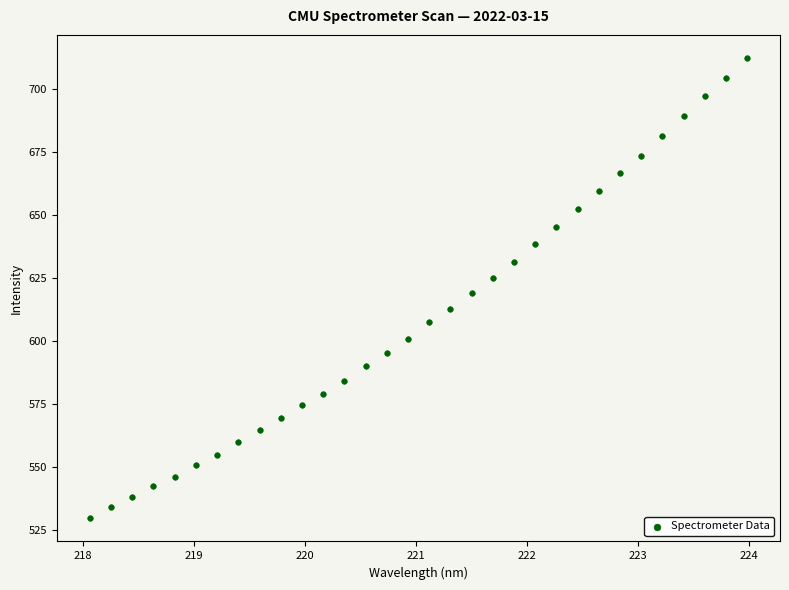

What is the range of Y values (max minus min)?

182.6